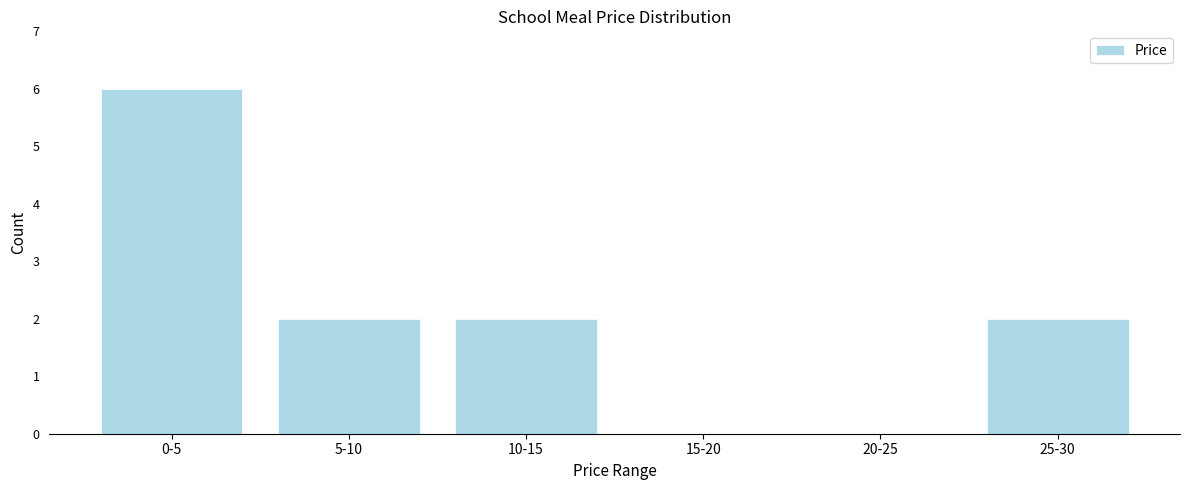

Reading left to right, what are all the values shown in this chart?

0-5=6	5-10=2	10-15=2	15-20=0	20-25=0	25-30=2